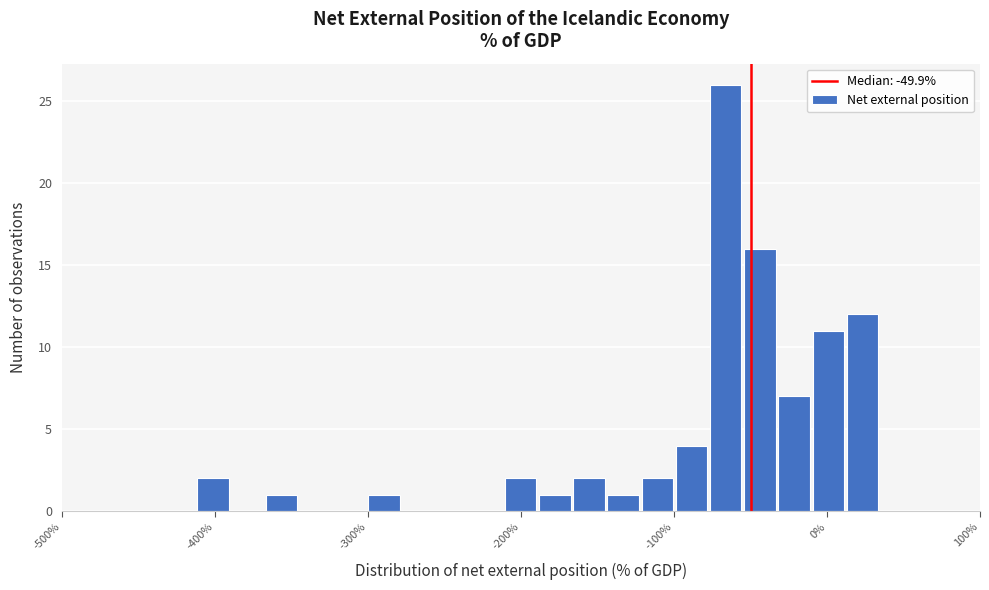

Around what value on the x-axis is the tallest bar? Give the approximate position of its centre, as read against the axis.

-70